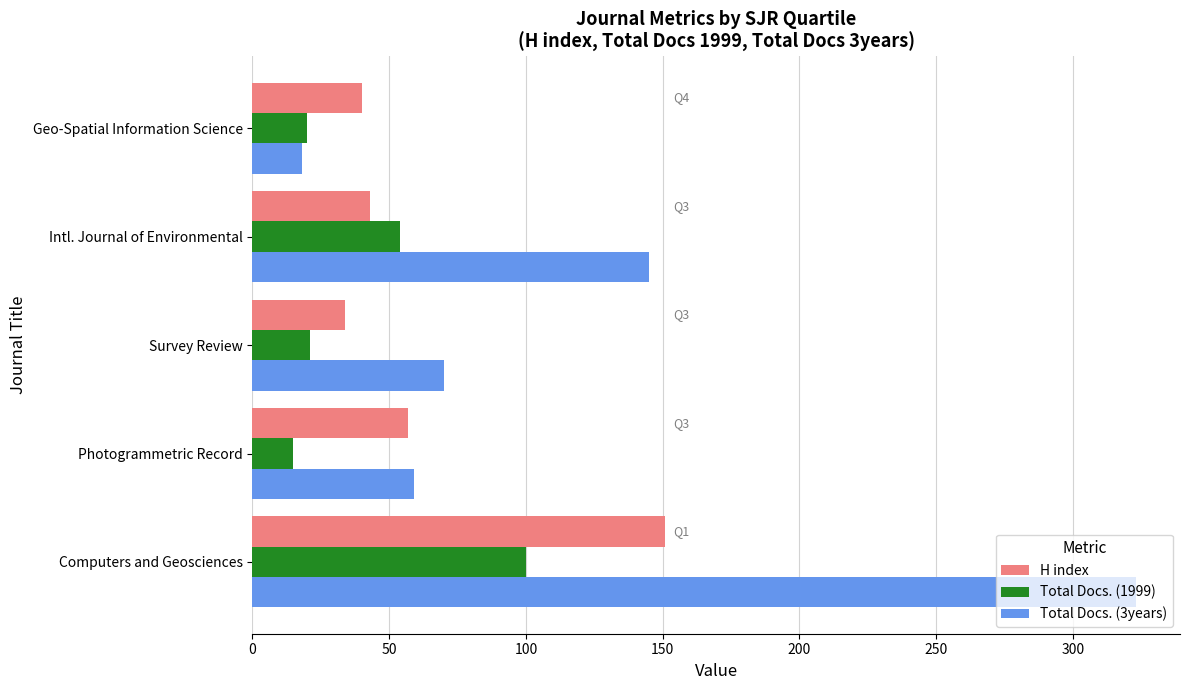

What value does the H index series have at Intl. Journal of Environmental?

43